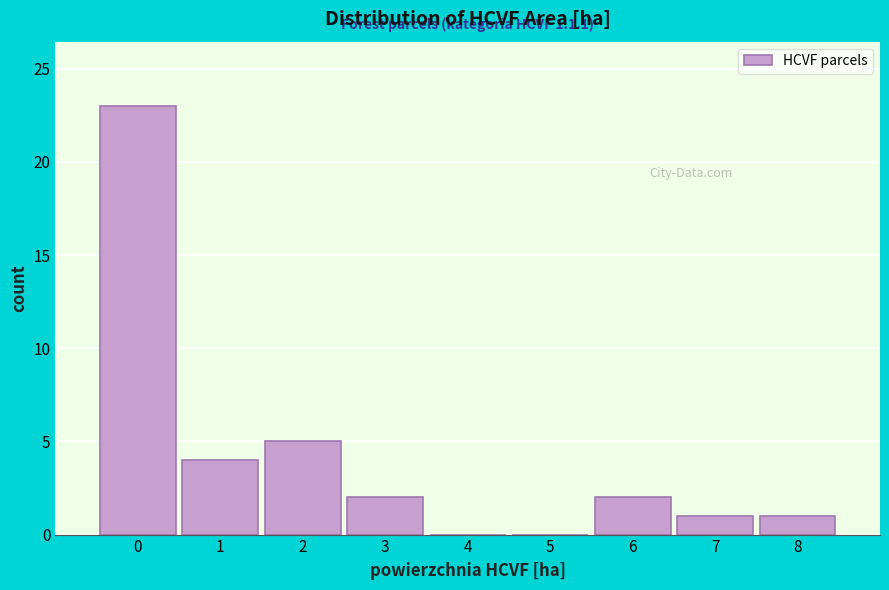

Reading left to right, list all the values displayed in this chart.

0=23	1=4	2=5	3=2	4=0	5=0	6=2	7=1	8=1